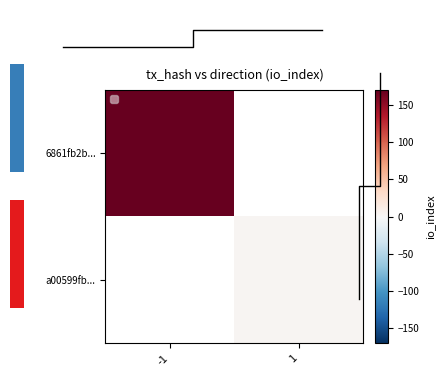

Is the value of a00599fb... at 1 greater than the value of 6861fb2b... at -1?

No